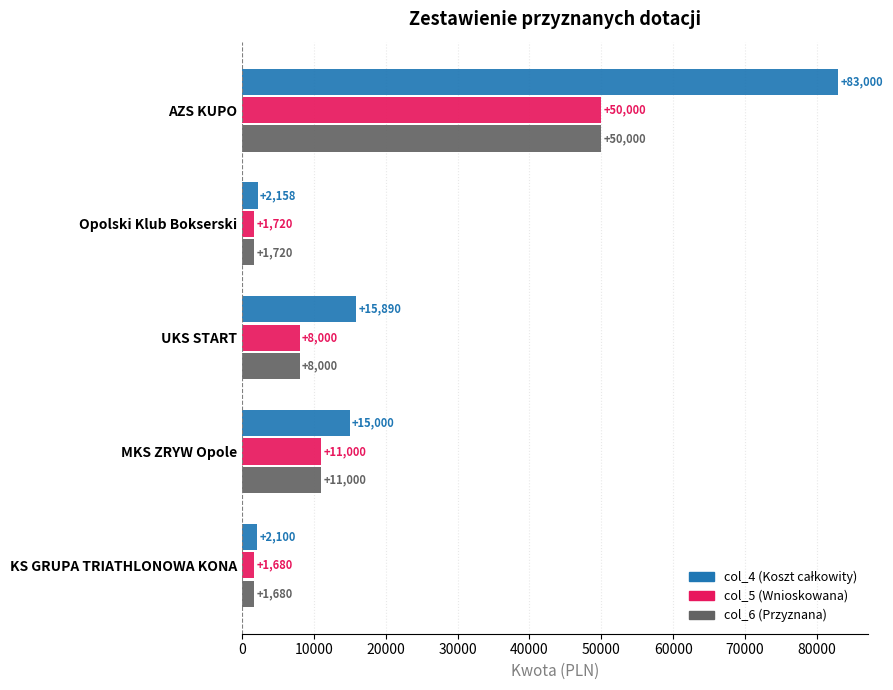

What is the difference between the maximum and second lowest values in the col_5 (Wnioskowana) series?

48280.0